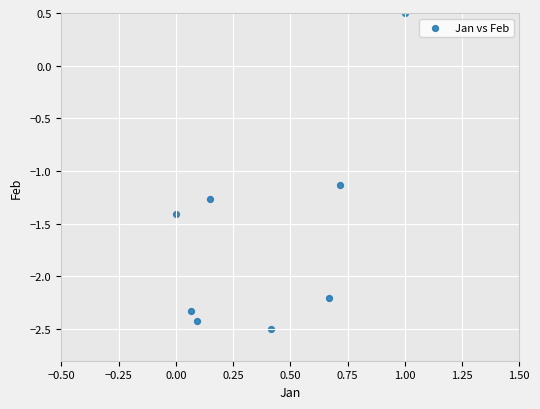

What is the range of Y values (max minus min)?

3.0